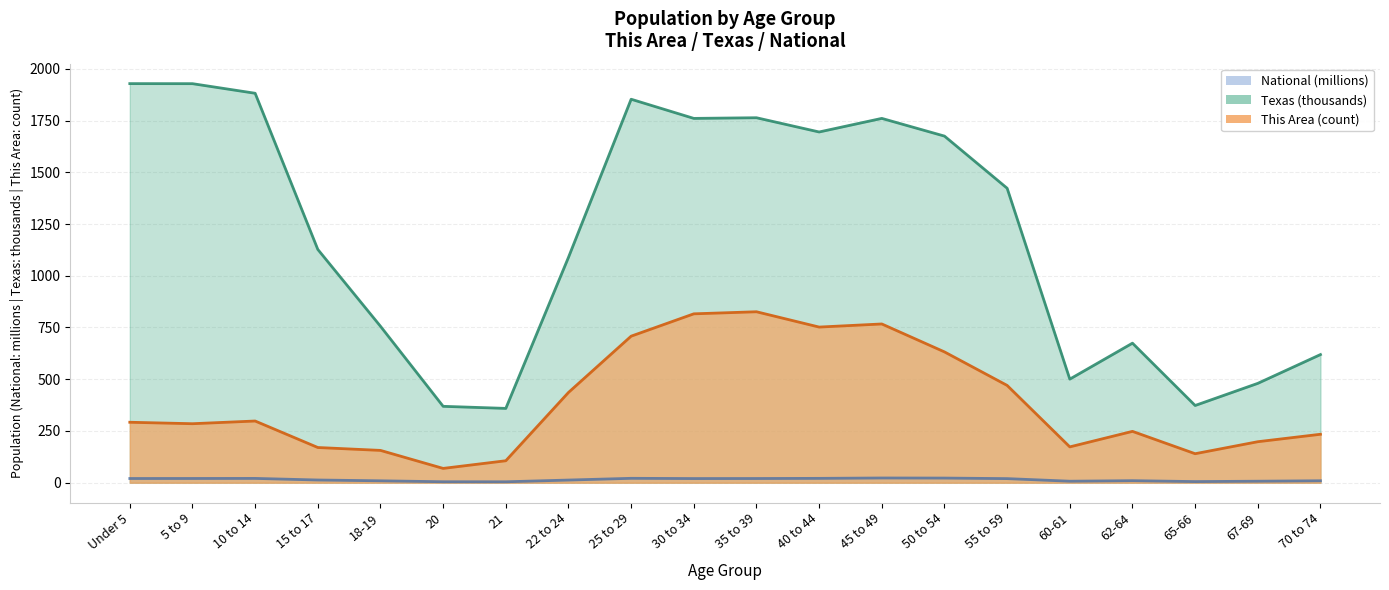

Which series has the largest total across all categories?

Texas